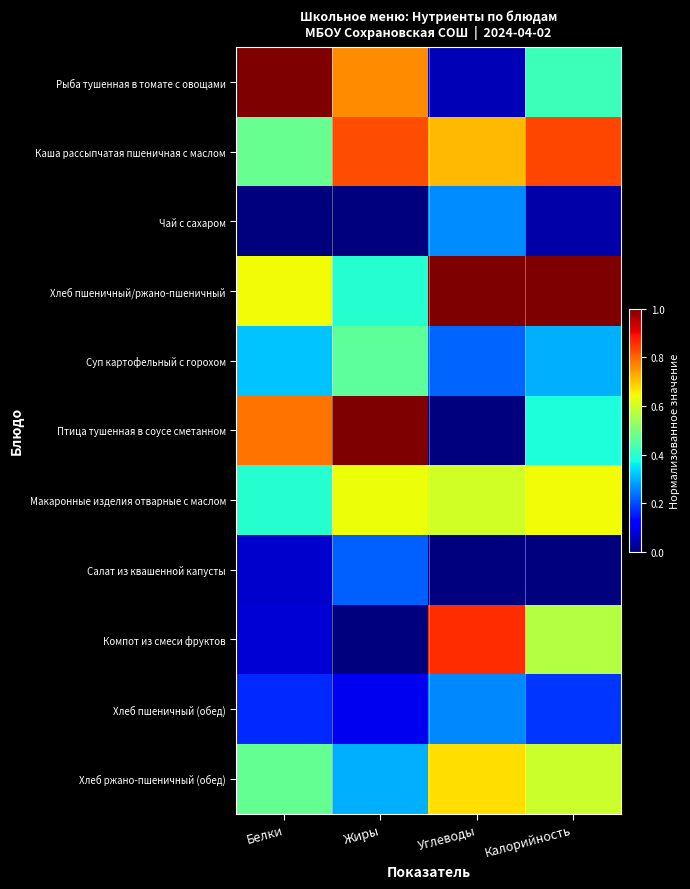

List the series in order of their peak value, lowest first.

Салат из квашенной капусты, Хлеб пшеничный (обед), Чай с сахаром, Суп картофельный с горохом, Макаронные изделия отварные с маслом, Хлеб ржано-пшеничный (обед), Каша рассыпчатая пшеничная с маслом, Компот из смеси фруктов, Рыба тушенная в томате с овощами, Хлеб пшеничный/ржано-пшеничный, Птица тушенная в соусе сметанном